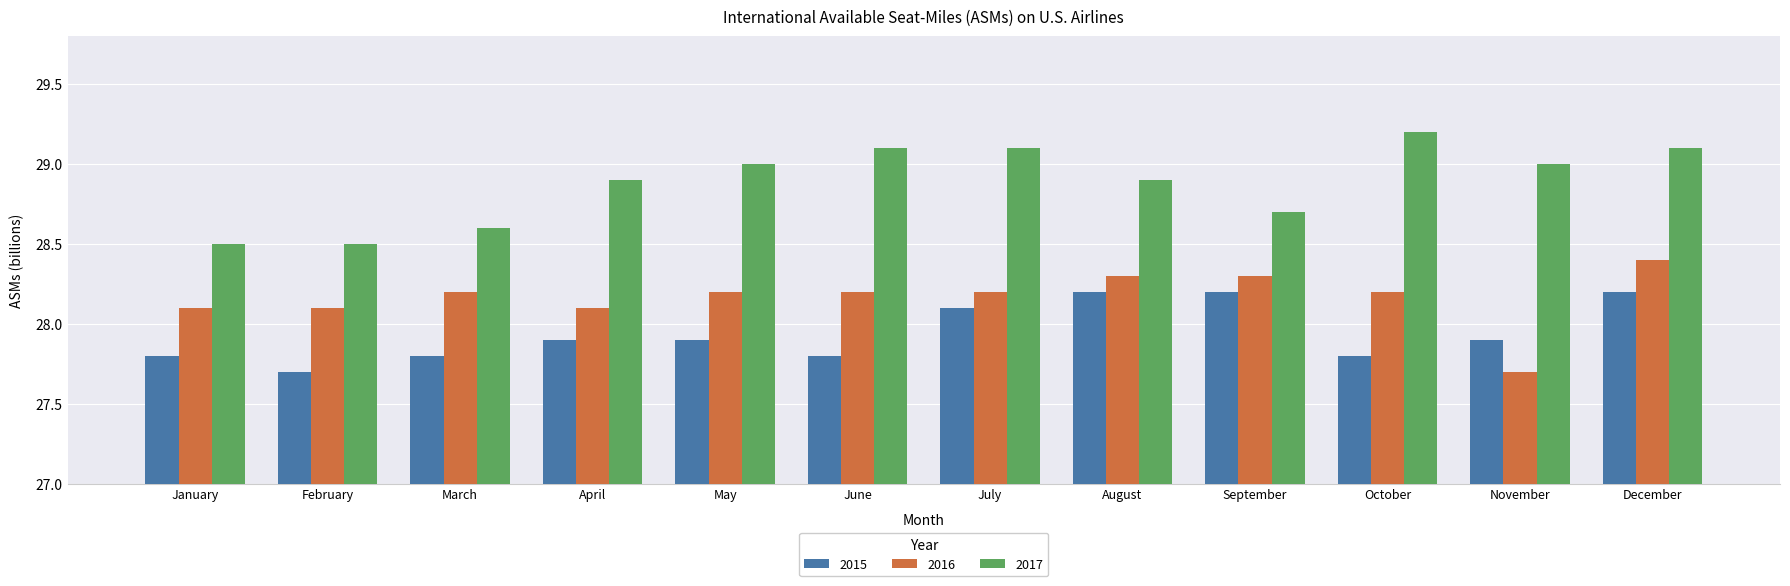

How many 2016 values are between 28 and 29?

11